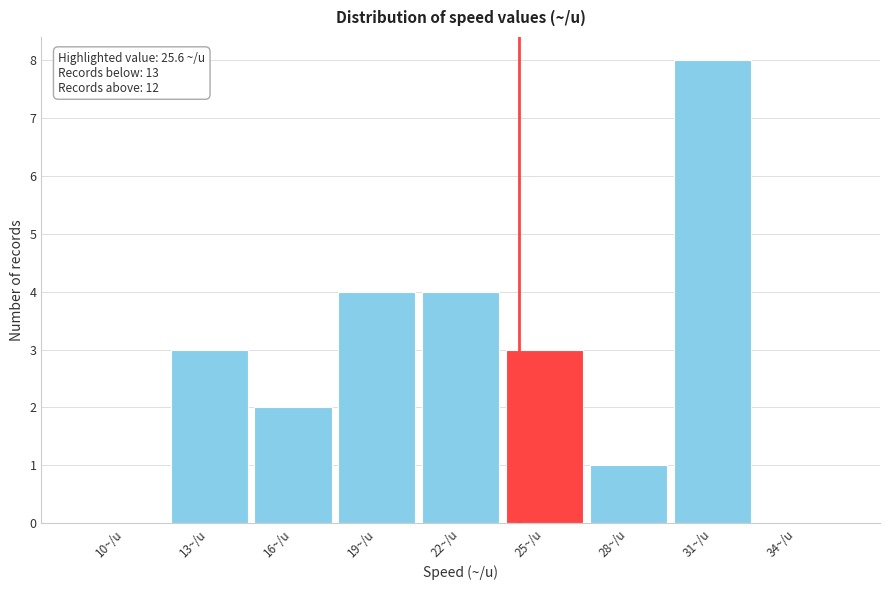

Reading left to right, extract all data points from this chart.

10~/u=0	13~/u=3	16~/u=2	19~/u=4	22~/u=4	25~/u=3	28~/u=1	31~/u=8	34~/u=0